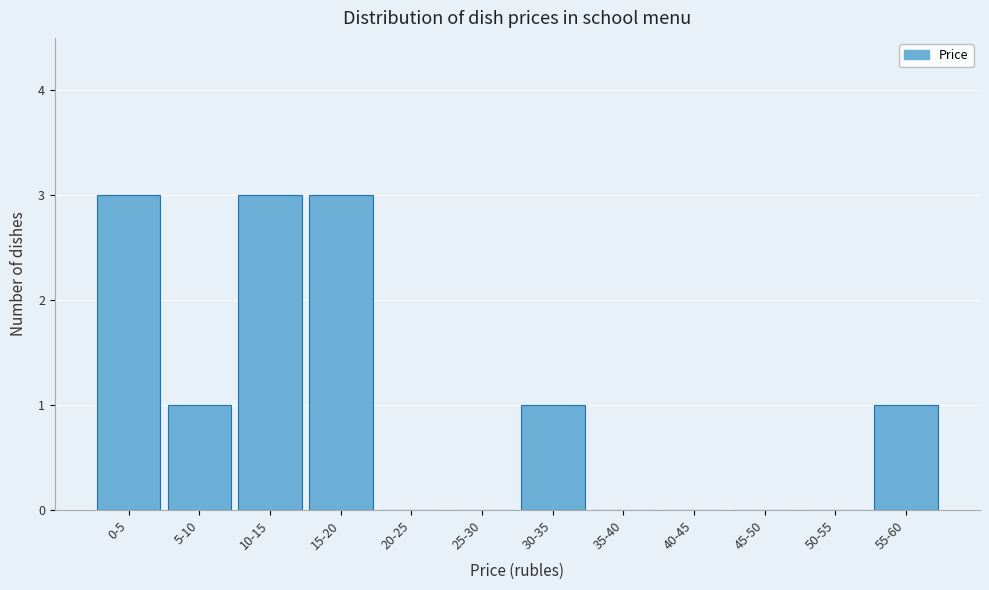

Reading left to right, list all the values displayed in this chart.

0-5=3	5-10=1	10-15=3	15-20=3	20-25=0	25-30=0	30-35=1	35-40=0	40-45=0	45-50=0	50-55=0	55-60=1